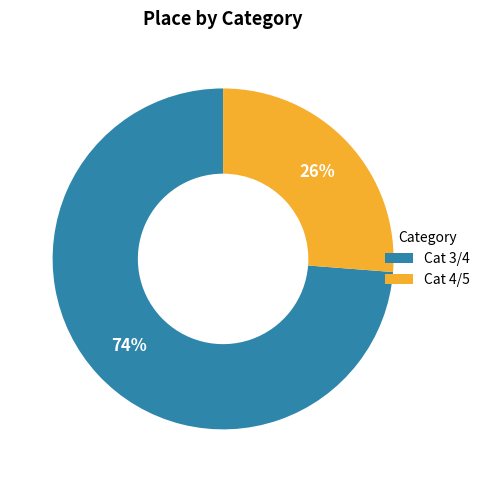

What is the ratio of the value at Cat 3/4 to the value at Cat 4/5?

2.8